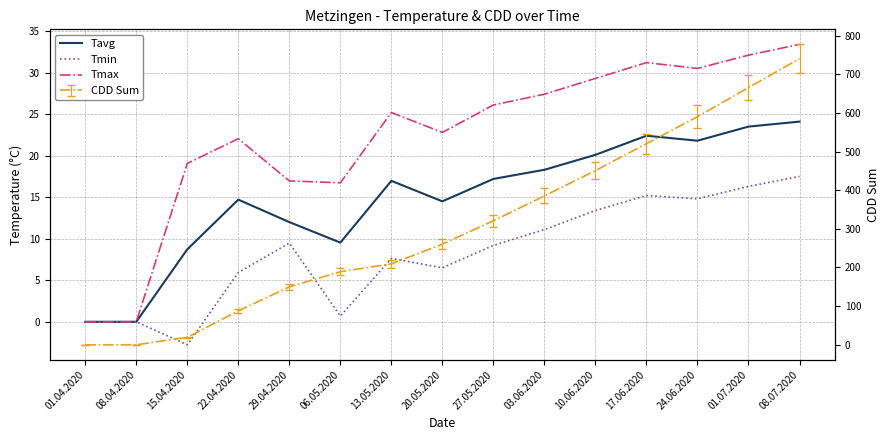

Does the chart display data point markers on the line(s)?

No